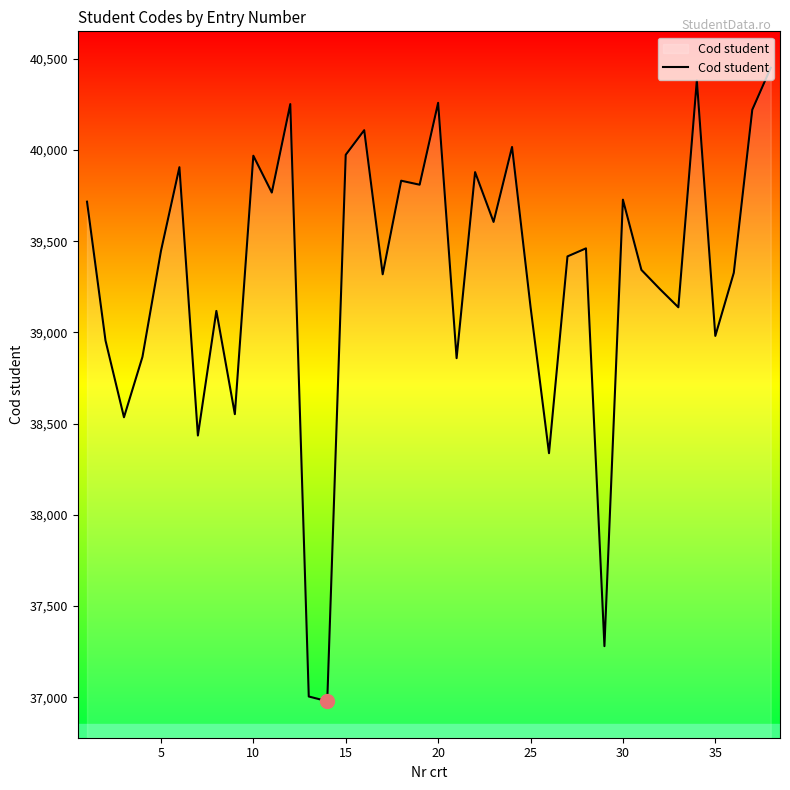

True or false: the data has more than 1 interior local peaks.

True